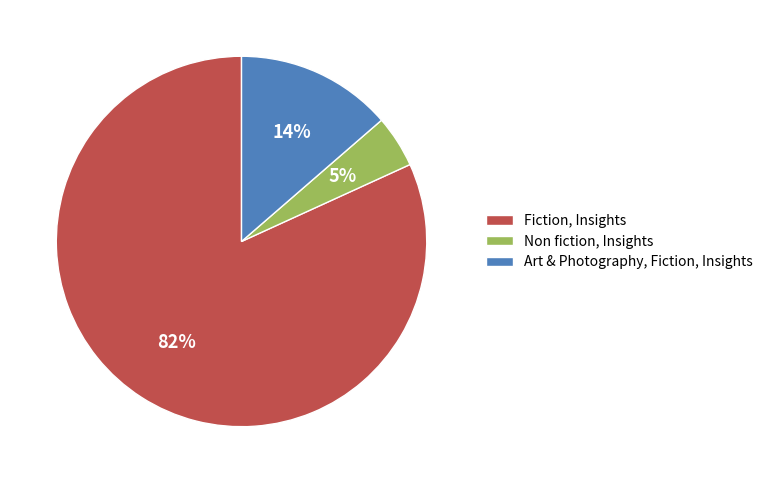

To the nearest percent, what is the combined percentage of Fiction, Insights and Non fiction, Insights?

86%